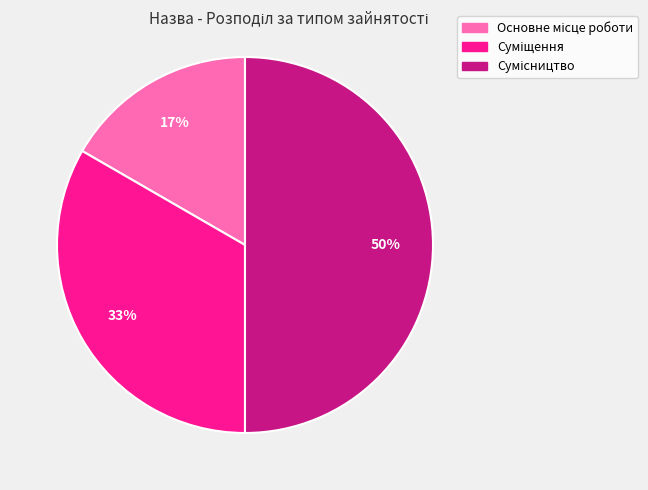

To the nearest percent, what is the difference between the largest and smallest slice percentages?

33%